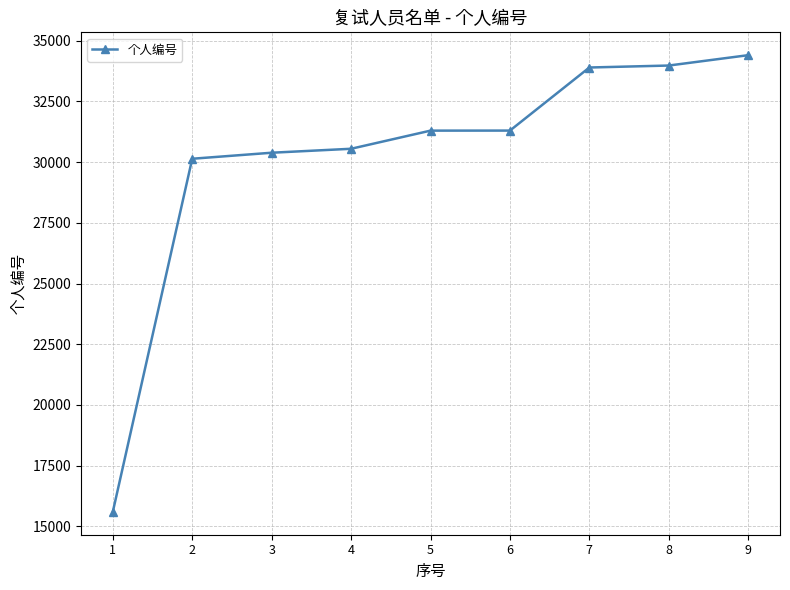

What is the difference between the maximum and minimum values?

18810